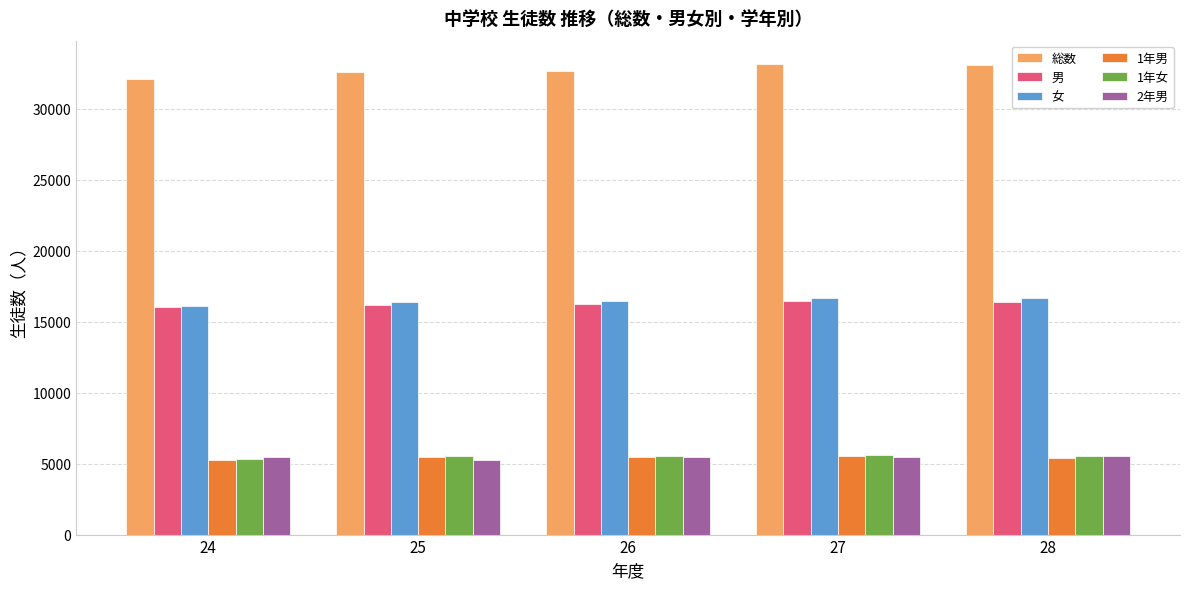

What are all the series names shown in the legend?

総数, 男, 女, 1年男, 1年女, 2年男